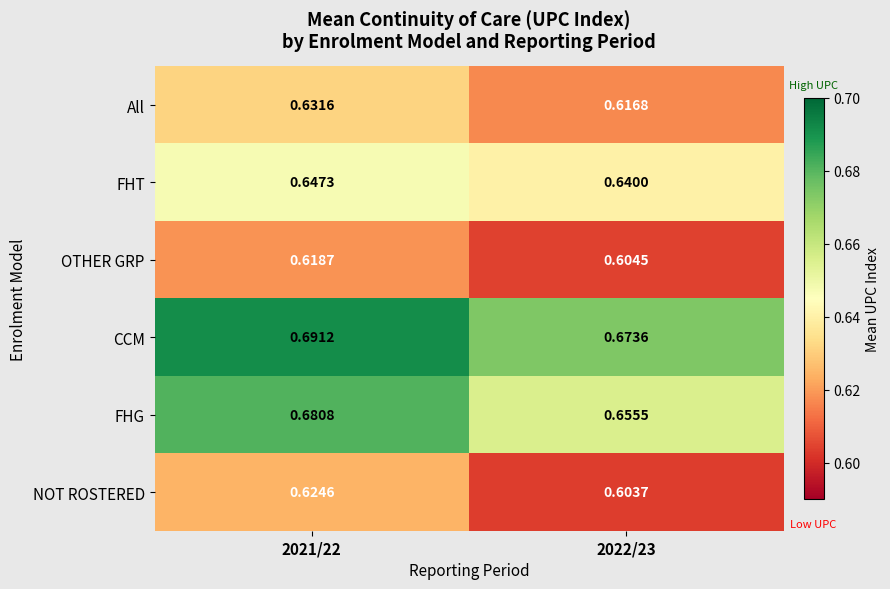

Between 2021/22 and 2022/23, which series saw the biggest shift?

FHG